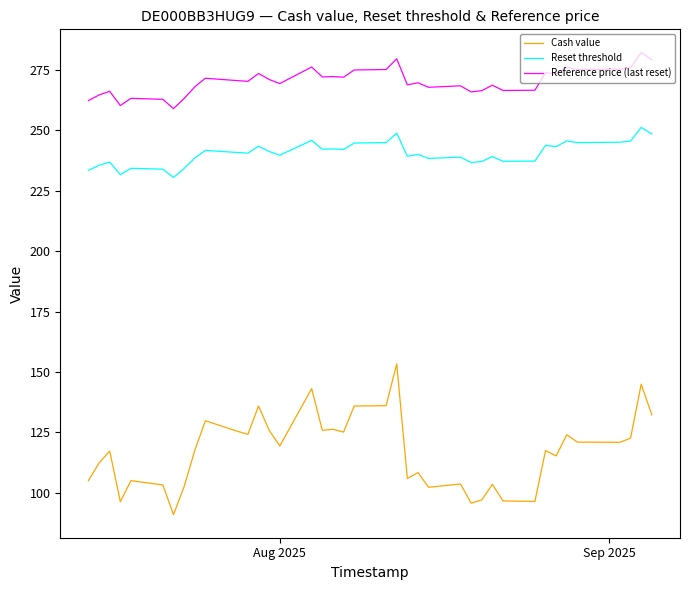

Rank the series by their maximum value, from highest to lowest.

Reference price (last reset), Reset threshold, Cash value